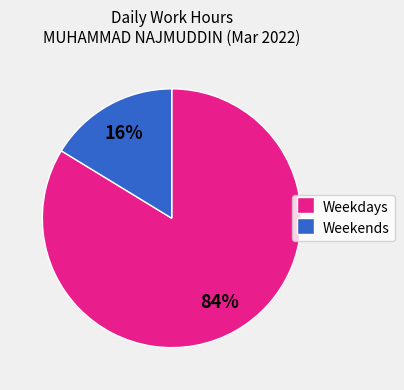

To the nearest percent, what percentage of the pie is Weekdays?

84%